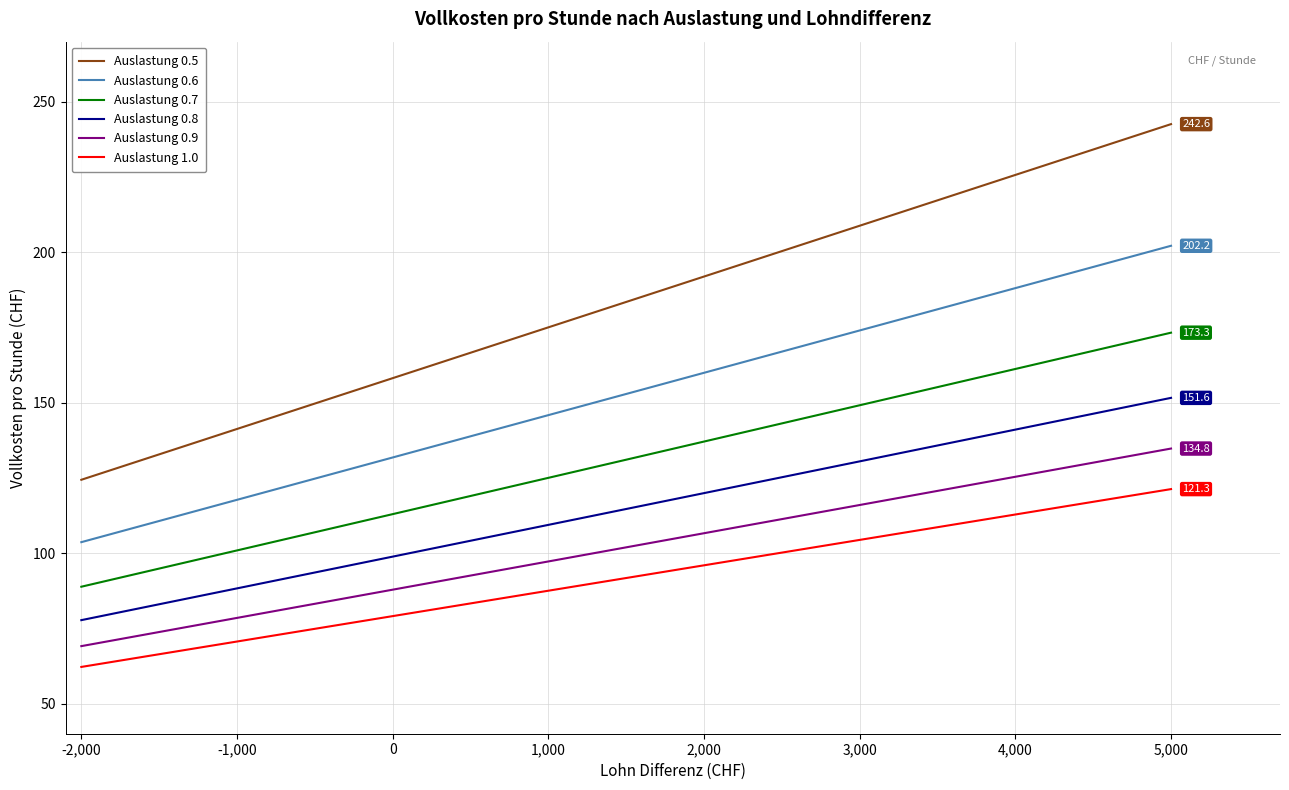

What is the smallest value displayed?

62.2